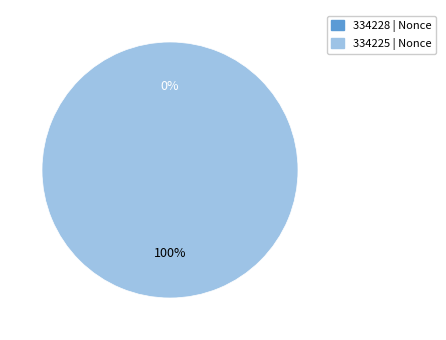

Is it true that 334228 is 0% of the pie?

True